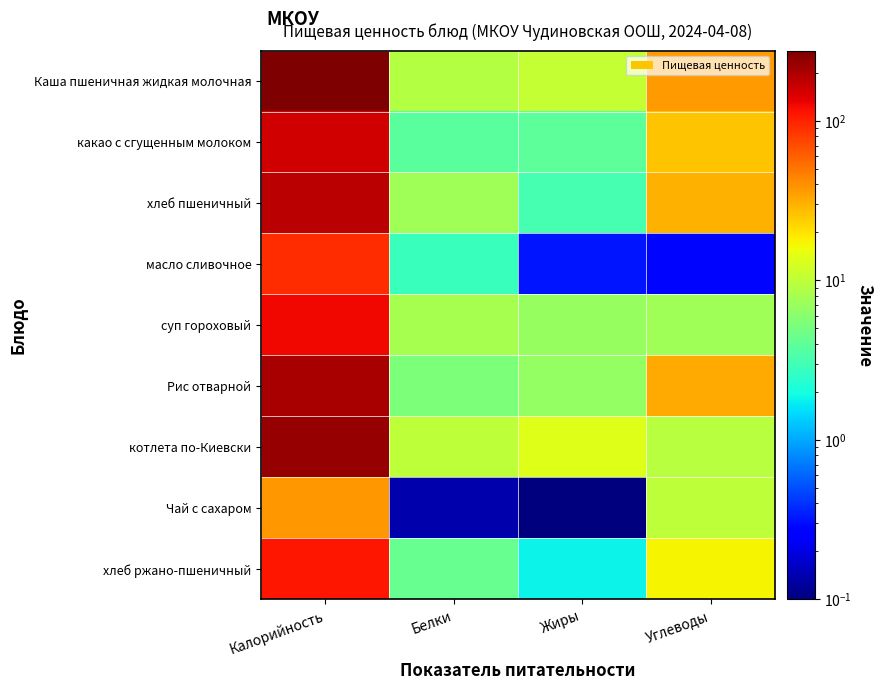

Rank the series at Углеводы from lowest to highest value.

масло сливочное, суп гороховый, котлета по-Киевски, Чай с сахаром, хлеб ржано-пшеничный, какао с сгущенным молоком, хлеб пшеничный, Рис отварной, Каша пшеничная жидкая молочная